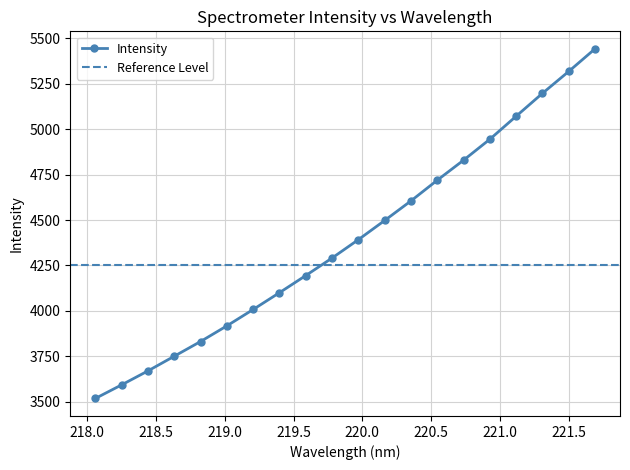

True or false: the data has more than 1 interior local peaks.

False